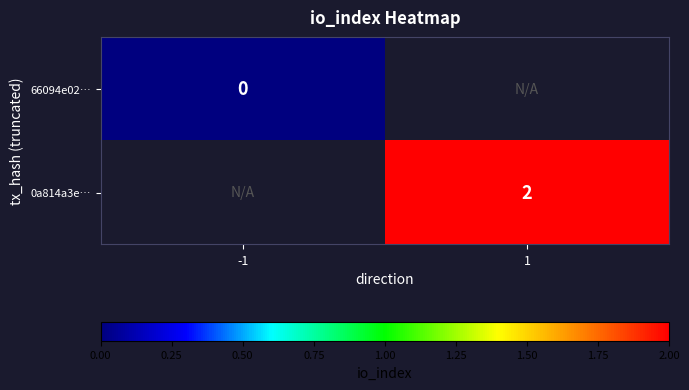

Is the value of 66094e02… at -1 greater than the value of 0a814a3e… at 1?

No